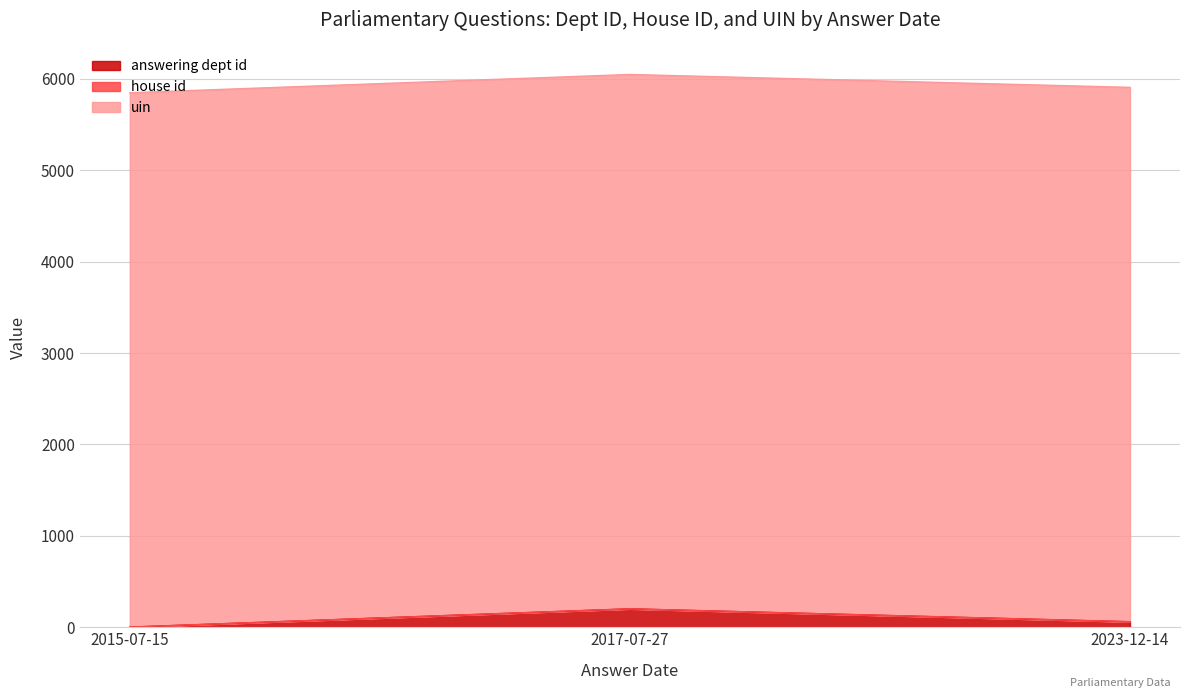

Which category has the lowest value in the answering dept id series?

2015-07-15